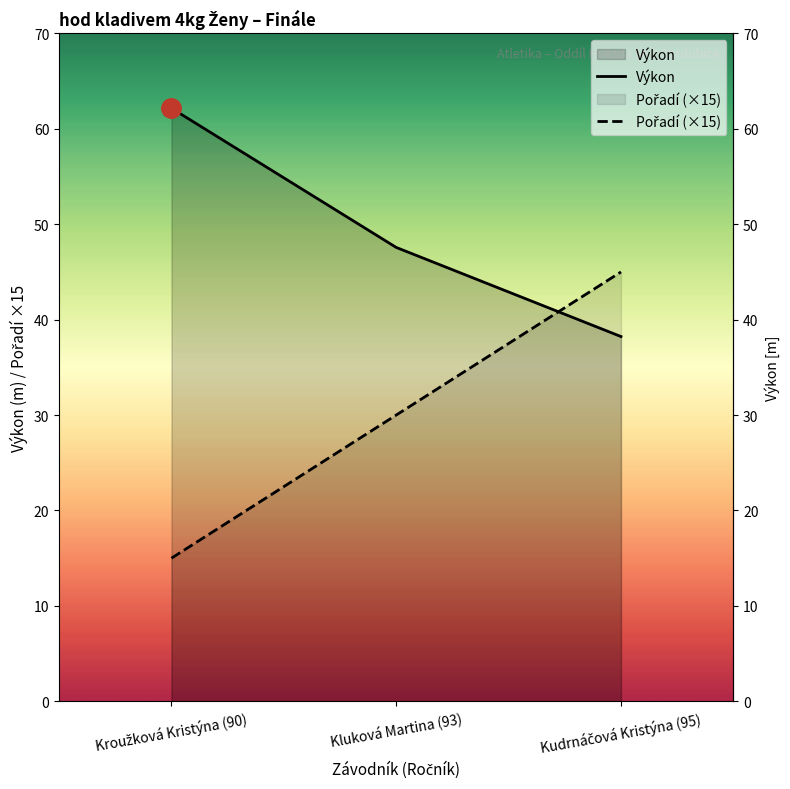

At how many categories does at least one series exceed 39?

3